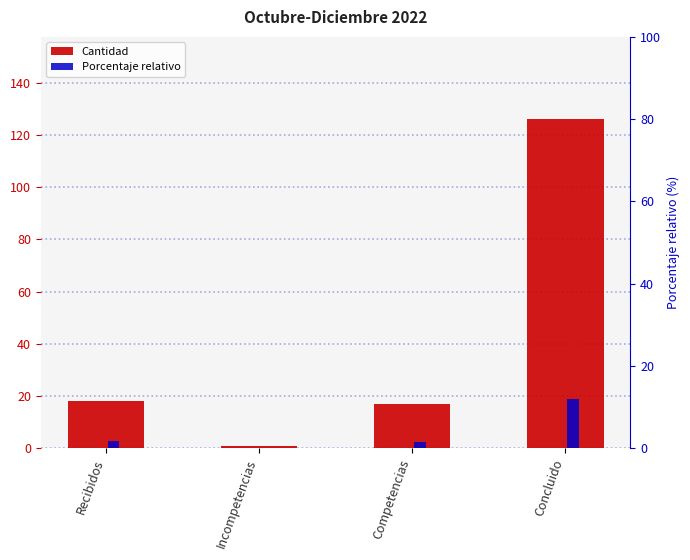

What is the sum of the Cantidad values at Competencias and Recibidos?

35.0